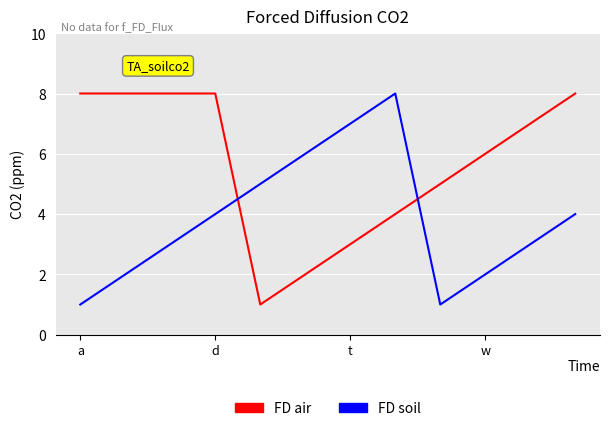

Reading left to right, extract all data points from this chart.

FD air: 8	8	8	8	1	2	3	4	5	6	7	8
FD soil: 1	2	3	4	5	6	7	8	1	2	3	4